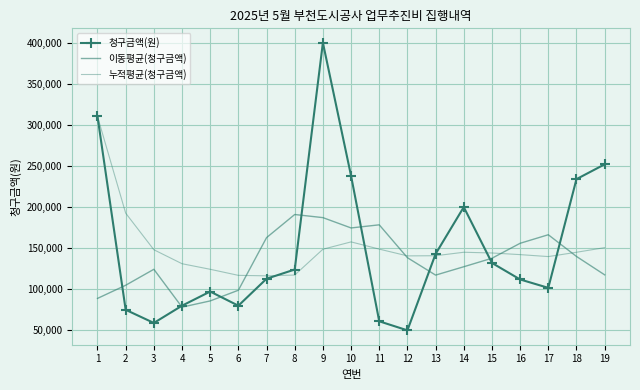

How many distinct data groups are displayed?

3